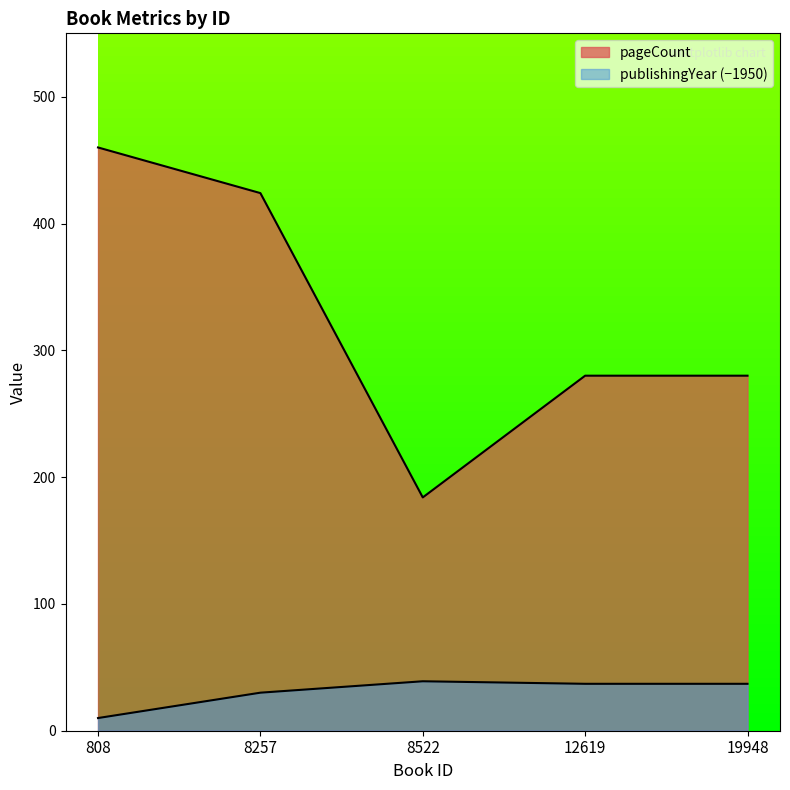

How many data points in publishingYear are less than 37?

2